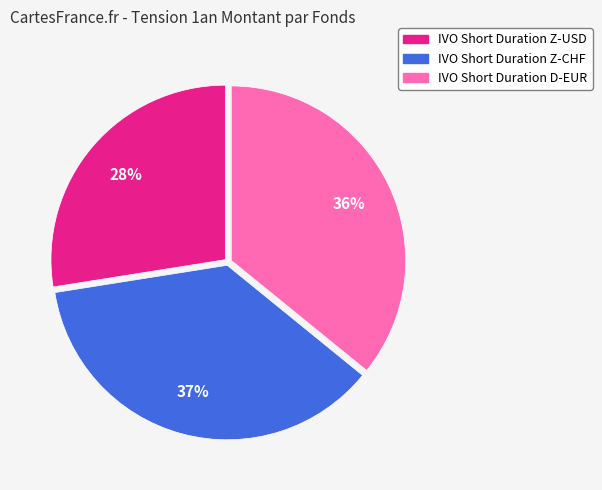

Does IVO Short Duration D-EUR represent more than half of the total?

No